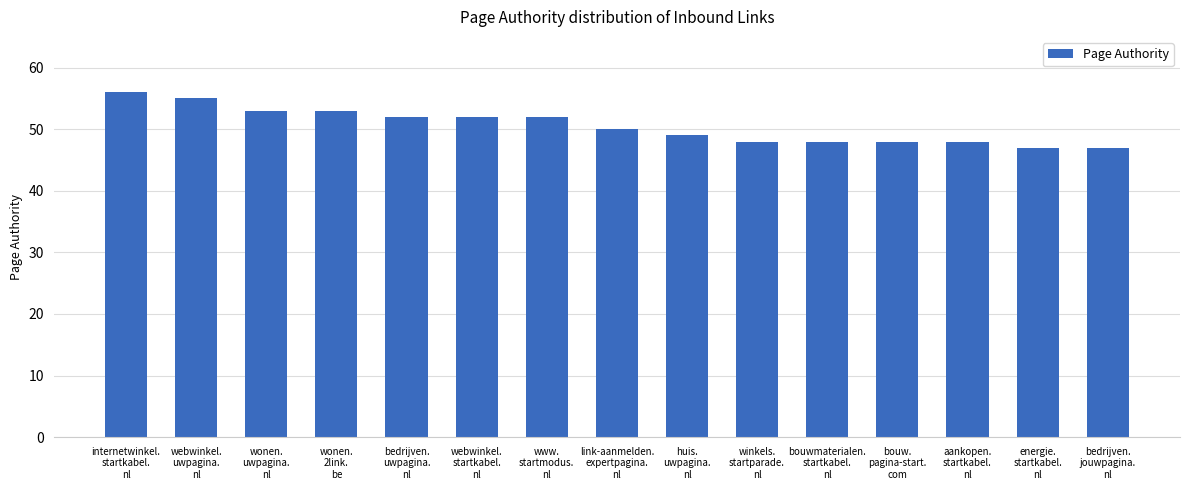

Approximately how many times larger is the value at link-aanmelden.
expertpagina.
nl compared to wonen.
uwpagina.
nl?

0.9